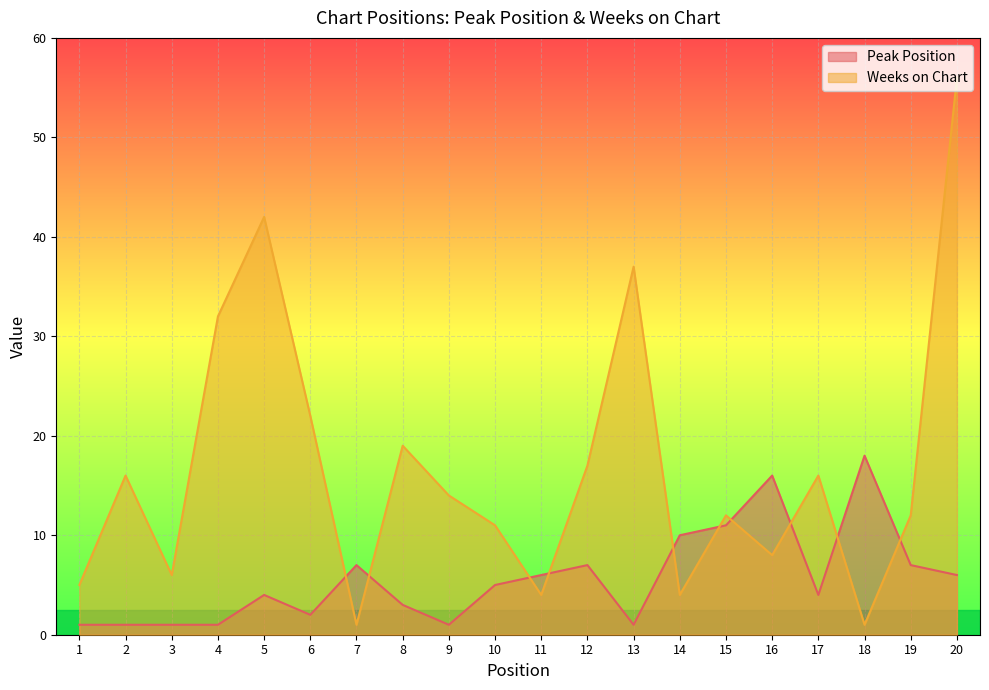

What is the difference between the Peak Position values at 18 and 20?

12